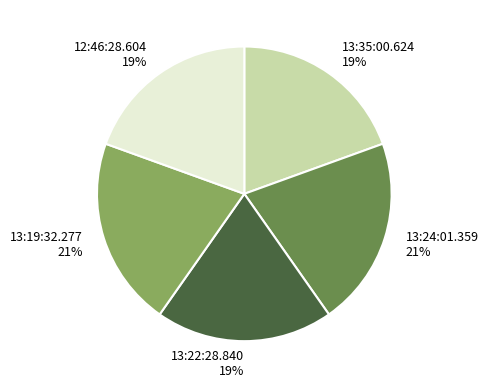

True or false: 13:35:00.624 accounts for 11% of the total.

False